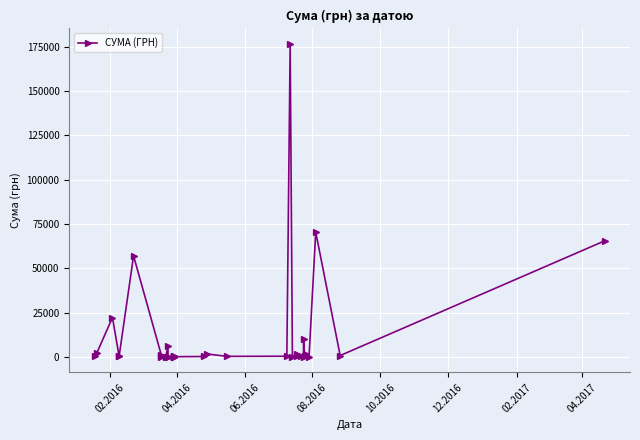

Count the number of values greater than 359.

19